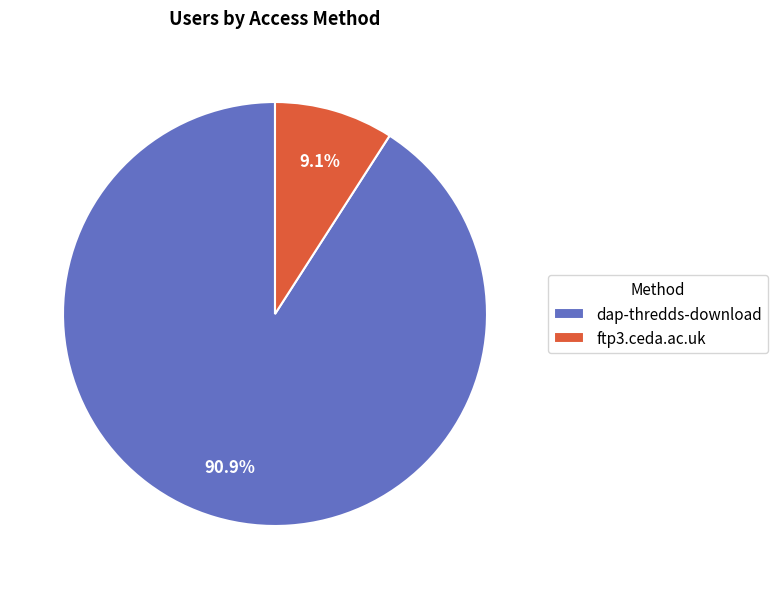

What percentage is the ftp3.ceda.ac.uk slice, to the nearest percent?

9%